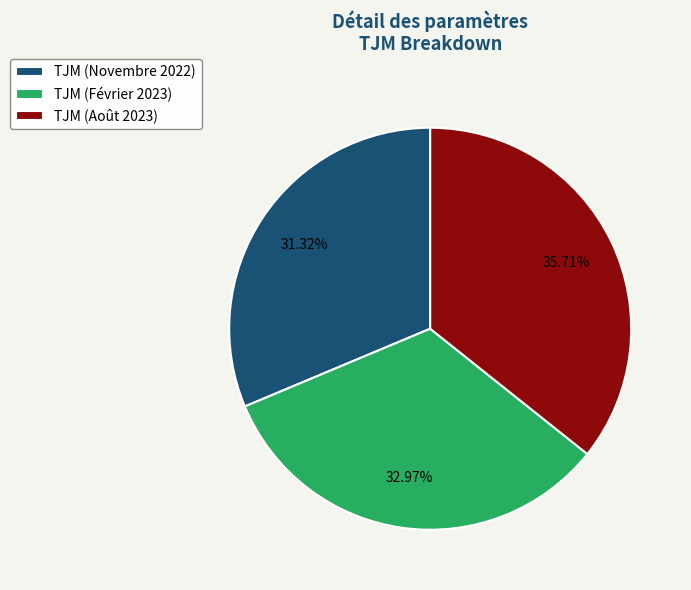

Combined, do TJM (Février 2023) and TJM (Novembre 2022) account for over 50%?

Yes